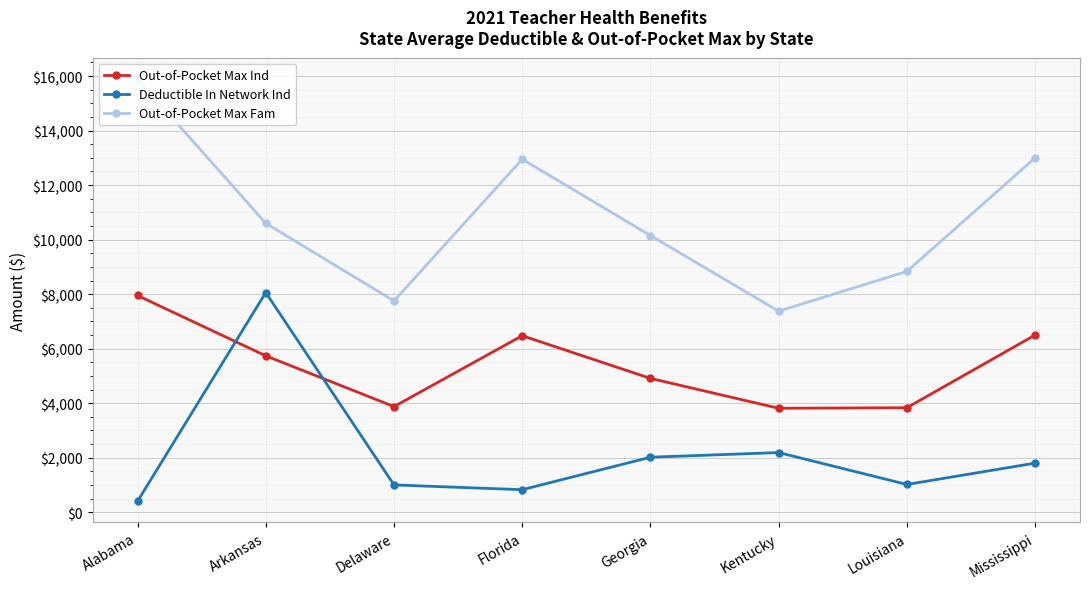

Is this an area chart (filled region under the line)?

No